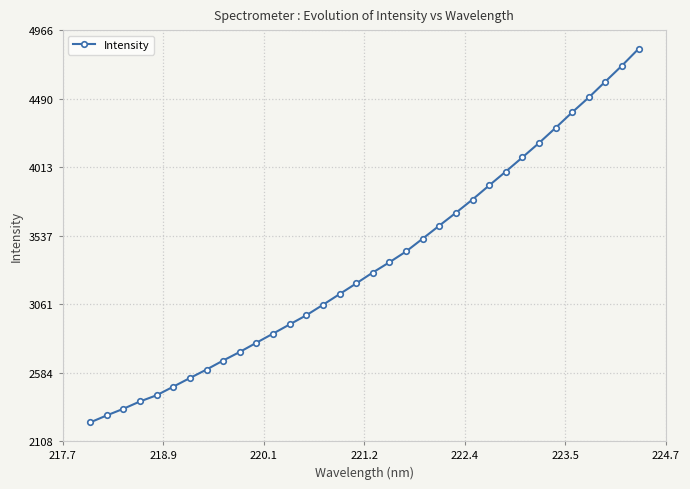

What is the sum of all values?

113783.9